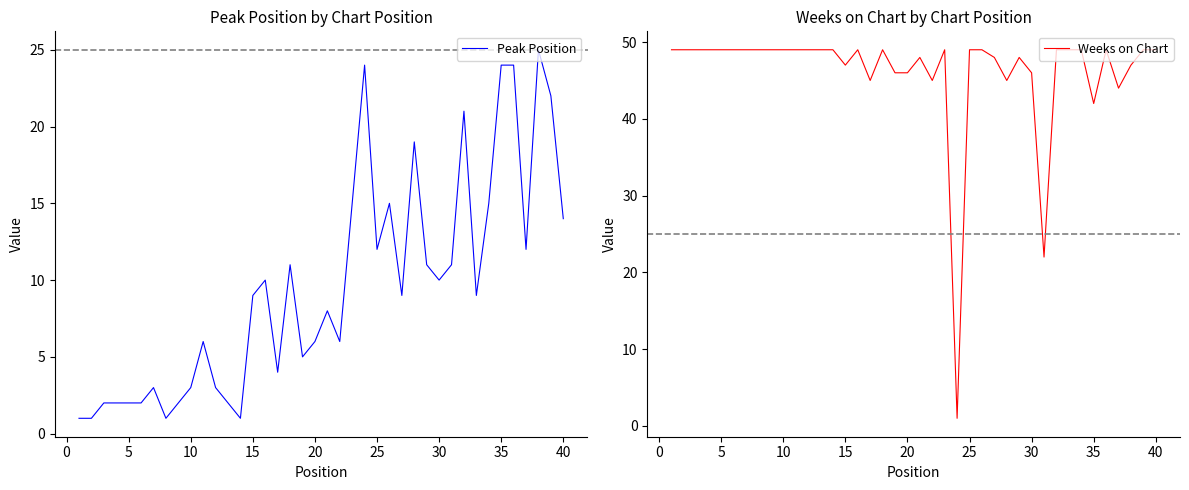

Which series ends up on top after the final intersection of Peak Position and Weeks on Chart?

Weeks on Chart